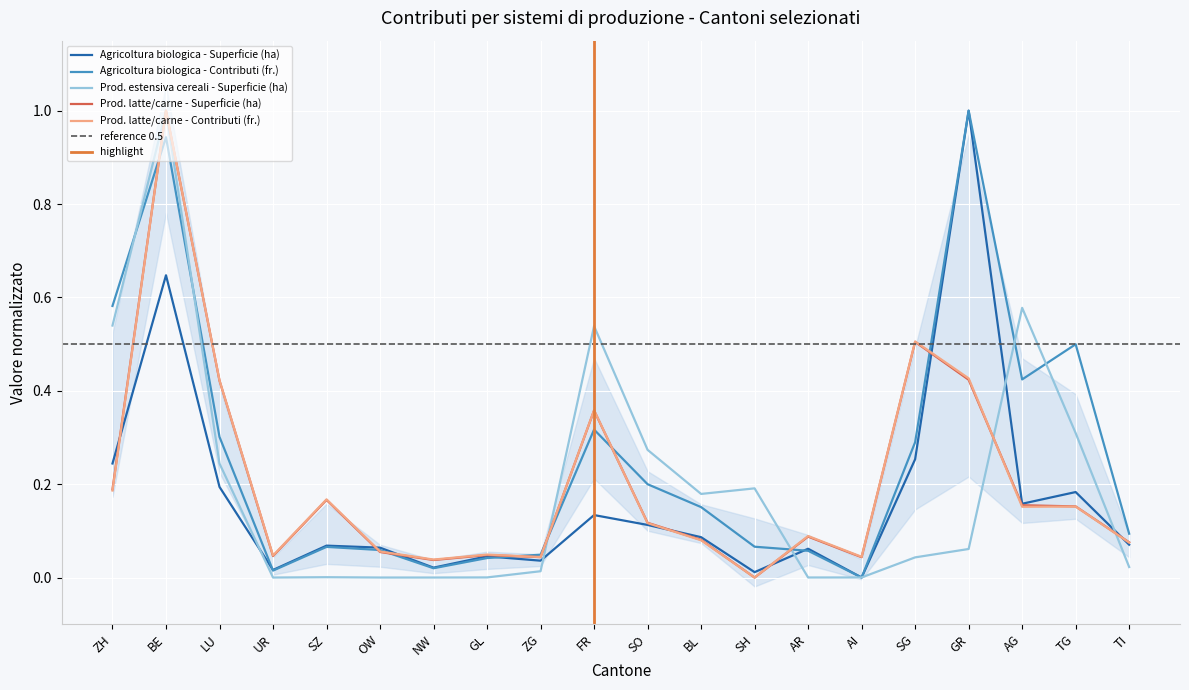

What is the maximum value shown in the chart?

1.0